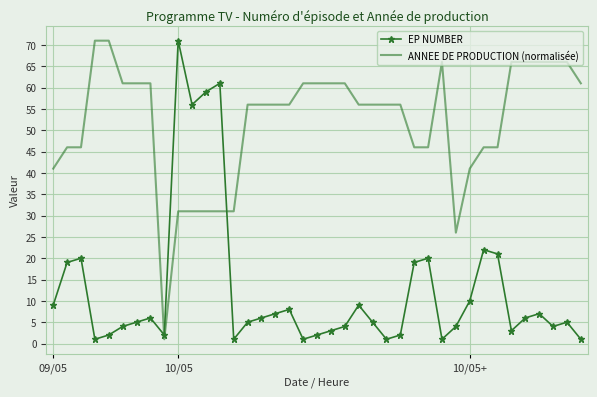

What is the difference between the maximum and minimum values in the EP NUMBER series?

70